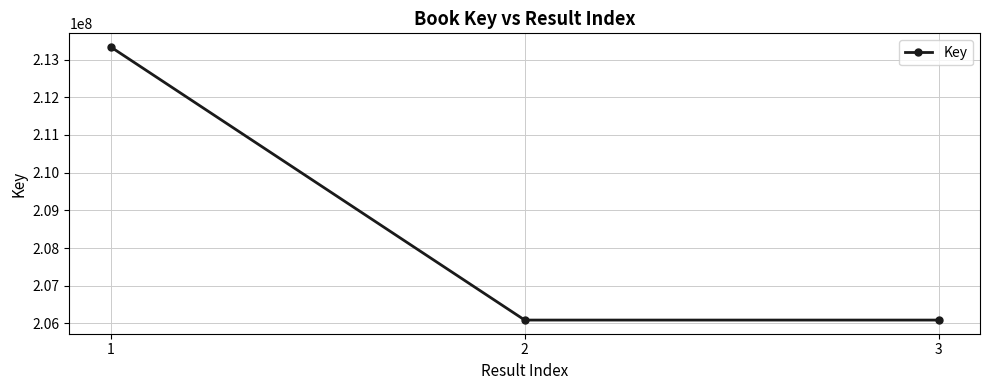

Reading right to left, transcribe all the data shown in this chart.

3=206088940	2=206088940	1=213332278